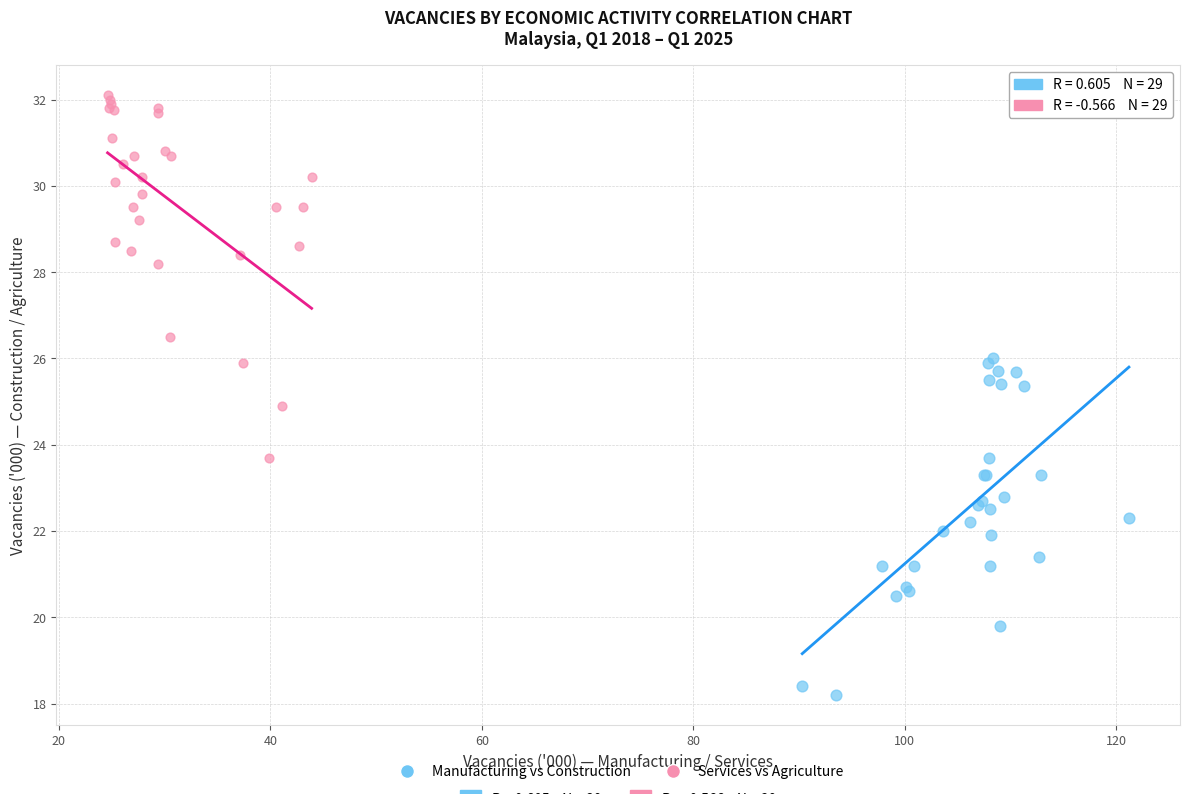

Which series reaches the minimum Y coordinate?

Manufacturing vs Construction